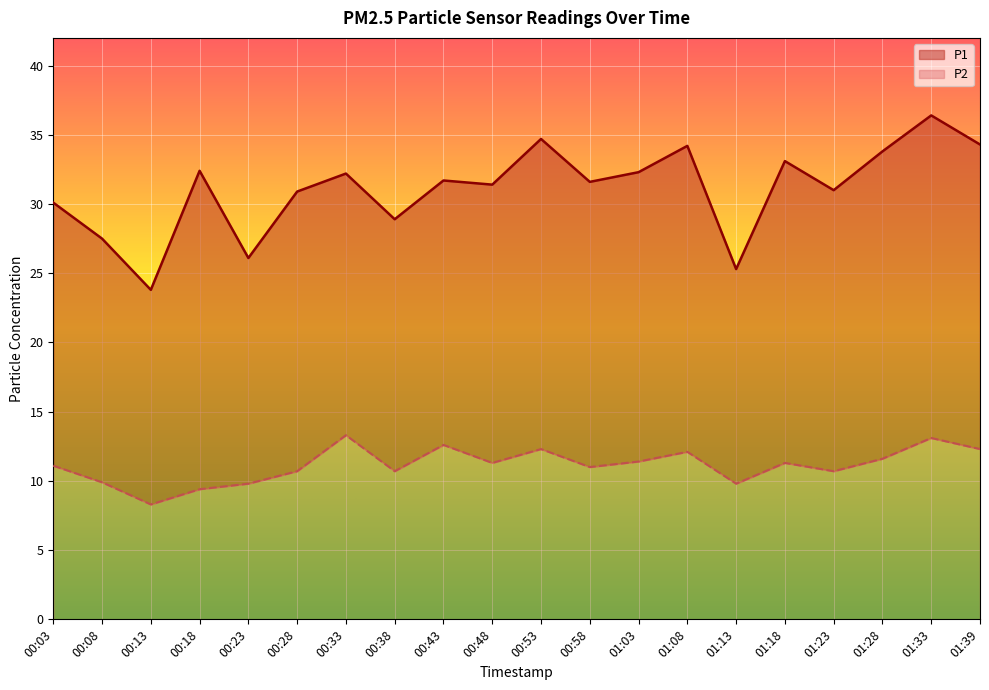

Reading left to right, transcribe all the data shown in this chart.

P1: 00:03=30.1	00:08=27.5	00:13=23.8	00:18=32.4	00:23=26.1	00:28=30.9	00:33=32.2	00:38=28.9	00:43=31.7	00:48=31.4	00:53=34.7	00:58=31.6	01:03=32.3	01:08=34.2	01:13=25.3	01:18=33.1	01:23=31.0	01:28=33.8	01:33=36.4	01:39=34.3
P2: 00:03=11.1	00:08=9.9	00:13=8.3	00:18=9.4	00:23=9.8	00:28=10.7	00:33=13.3	00:38=10.7	00:43=12.6	00:48=11.3	00:53=12.3	00:58=11.0	01:03=11.4	01:08=12.1	01:13=9.8	01:18=11.3	01:23=10.7	01:28=11.6	01:33=13.1	01:39=12.3